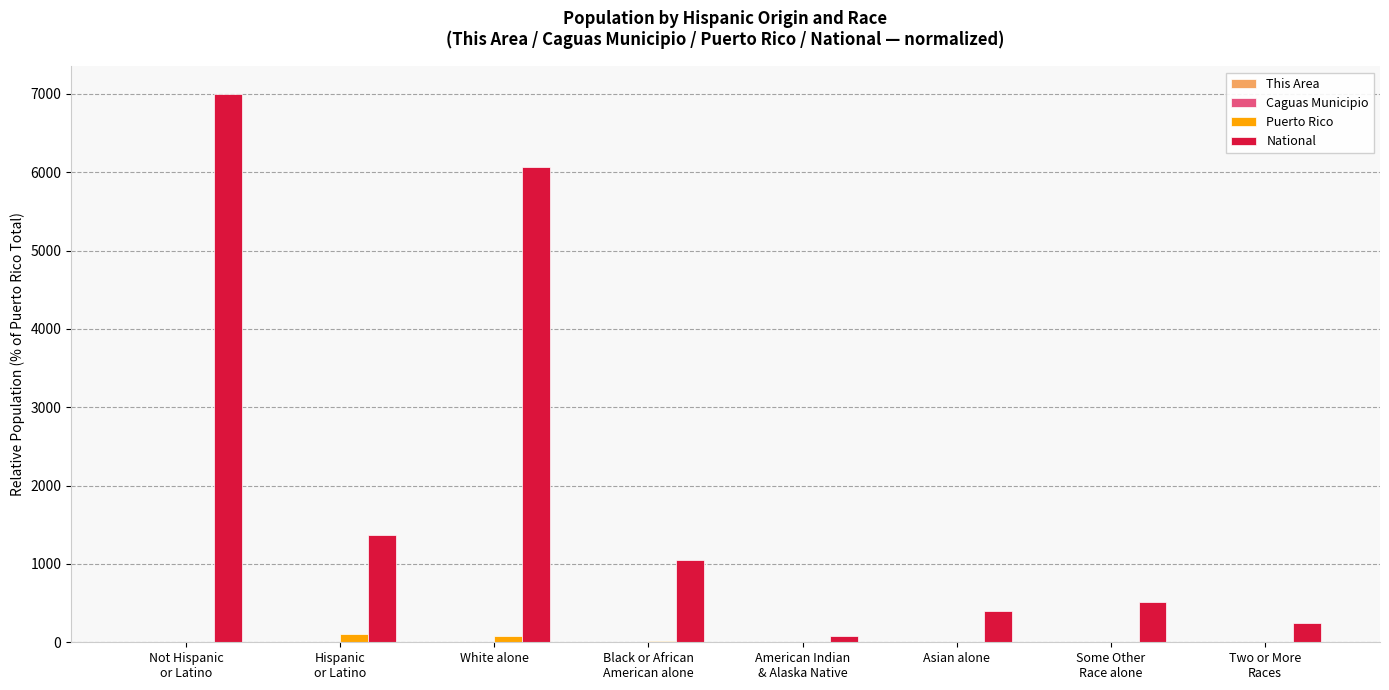

Which series has the largest total across all categories?

National